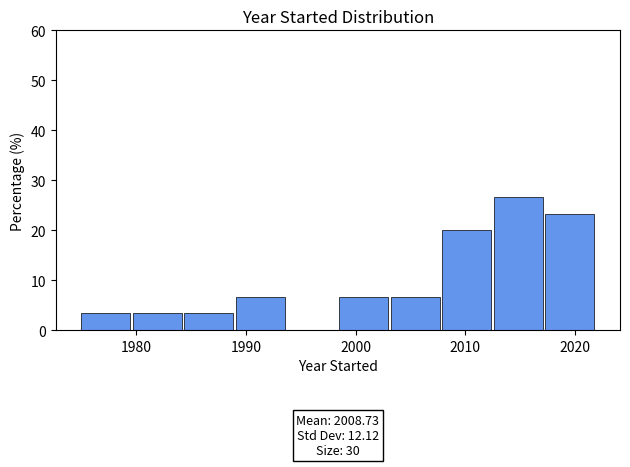

Which range on the x-axis has the tallest bar?

2012.6 to 2017.3